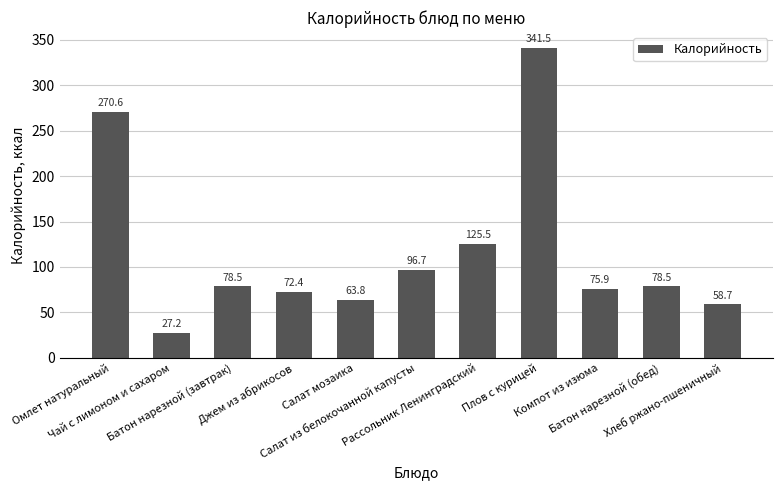

What is the sum of all values?

1289.3